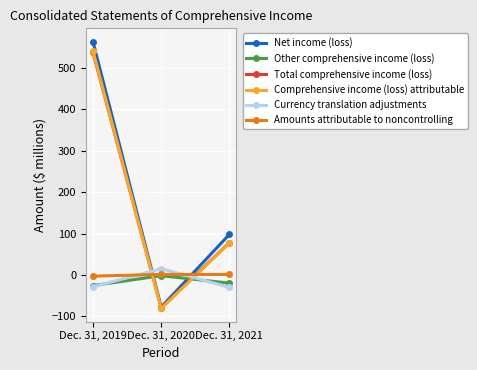

What is the value of the Total comprehensive income (loss) point at the 2nd from the left?

-80